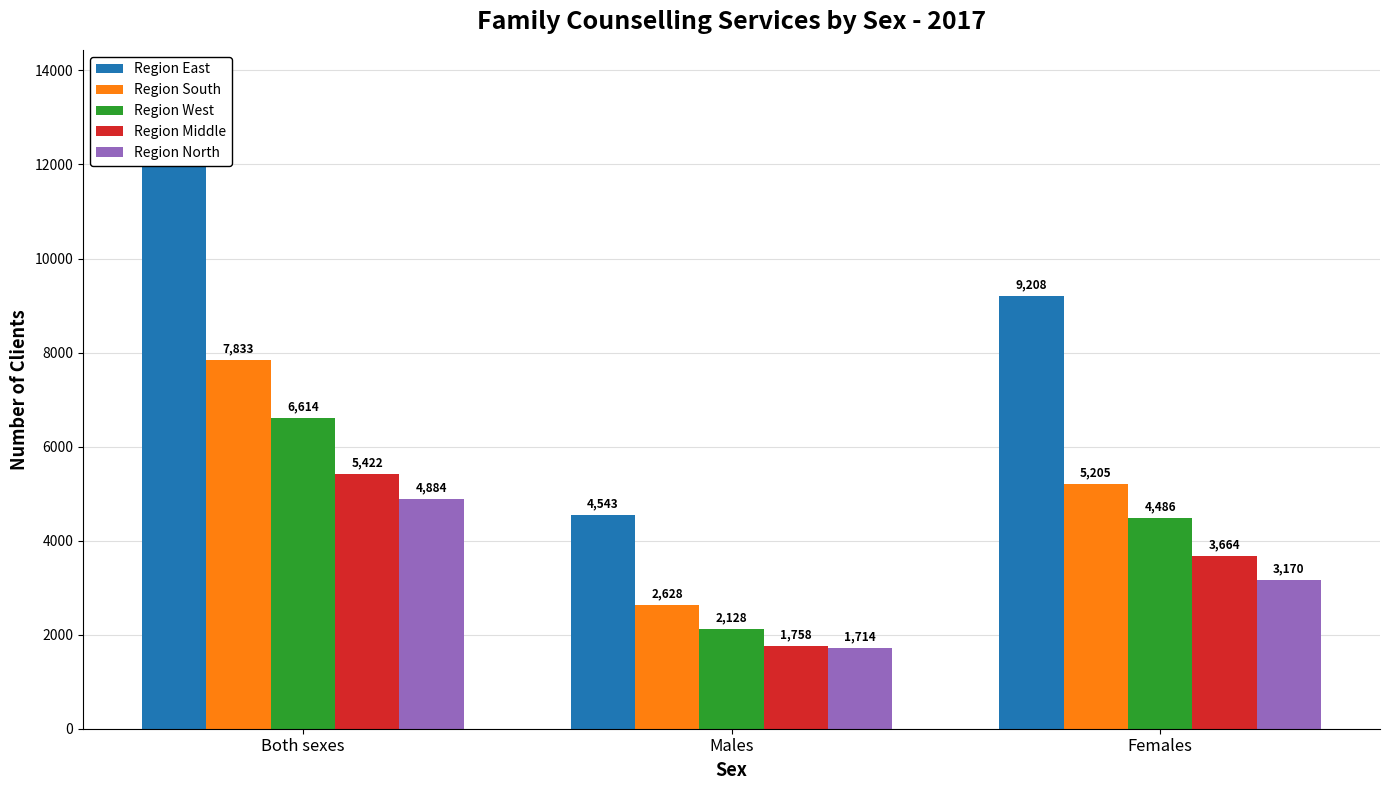

What is the smallest value displayed?

1714